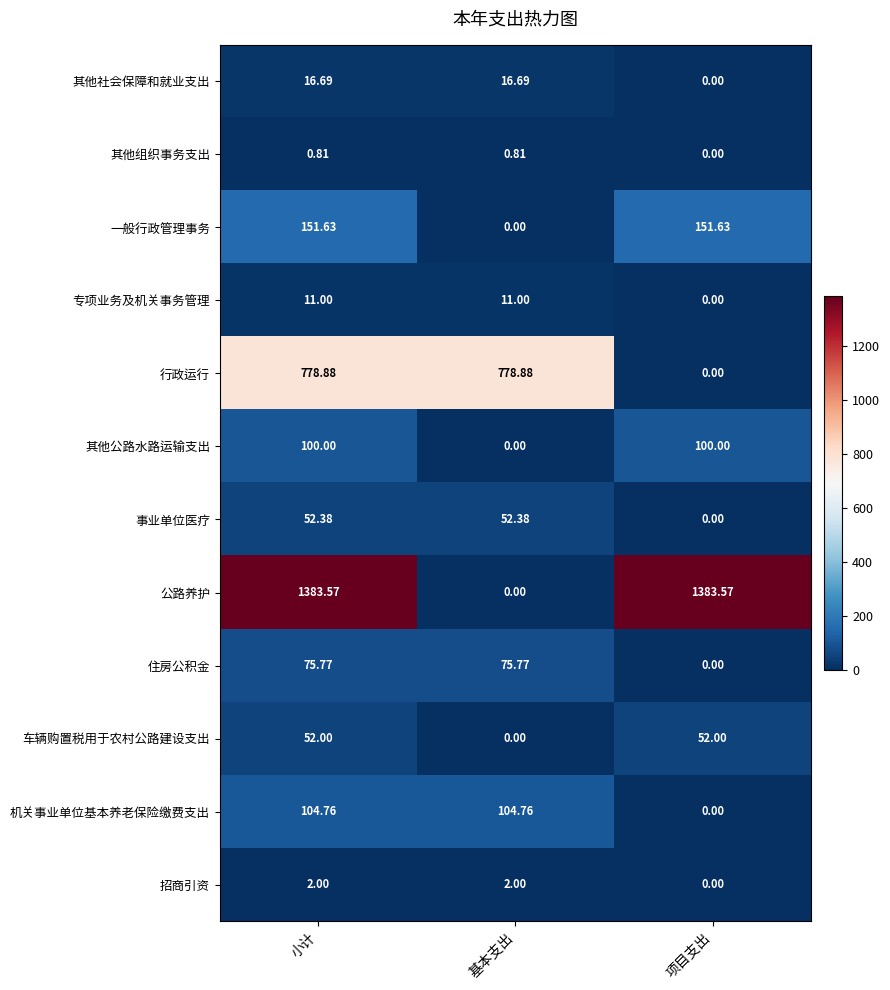

At how many categories does at least one series exceed 715?

3